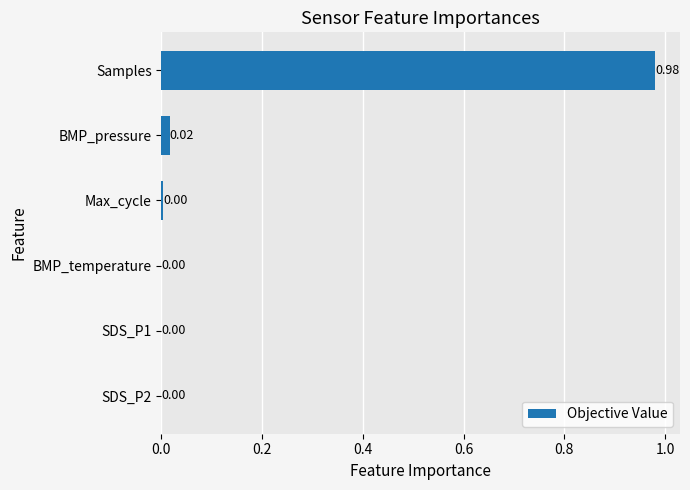

Which label corresponds to the largest value in the chart?

Samples